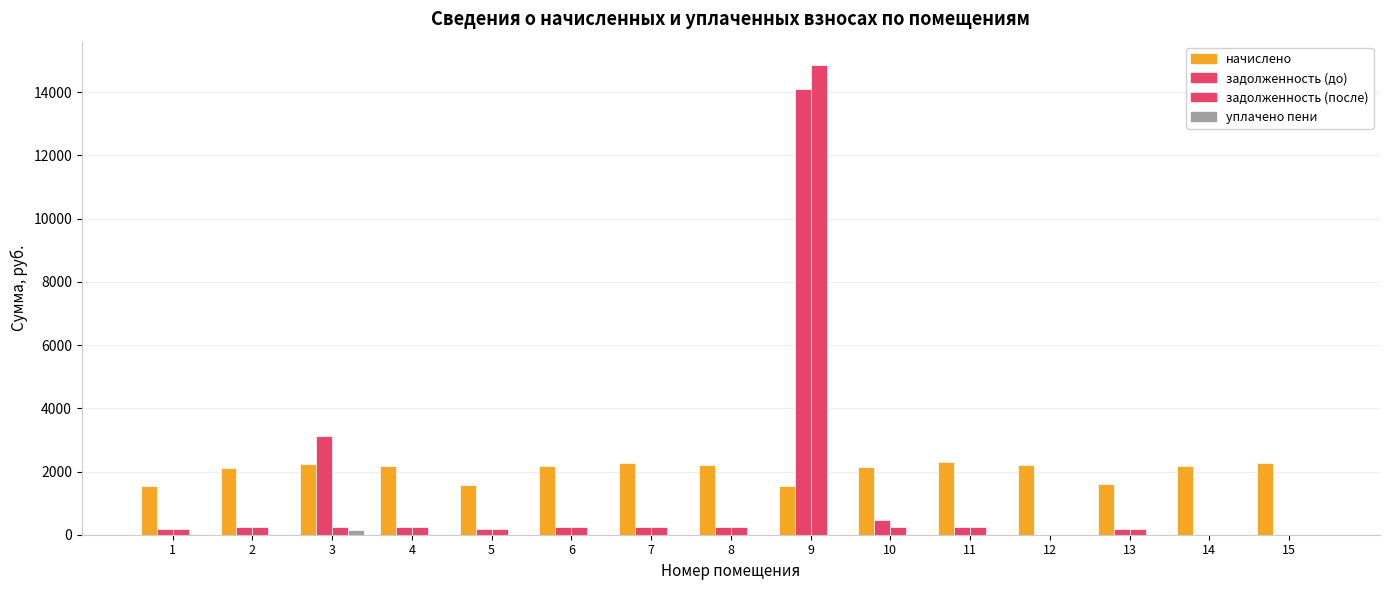

Count the number of data series in this chart.

4